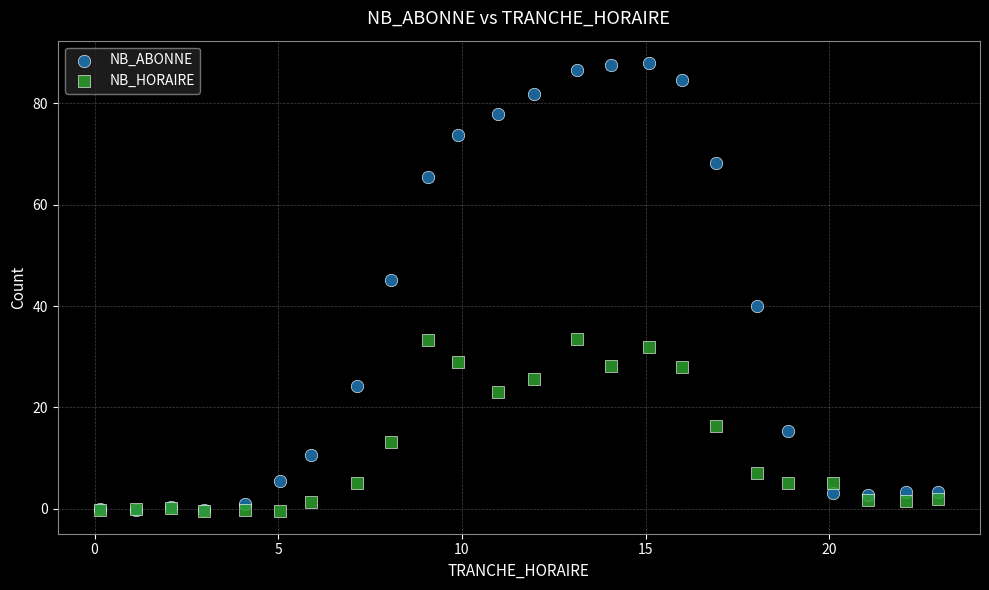

What are all the series names shown in the legend?

NB_ABONNE, NB_HORAIRE